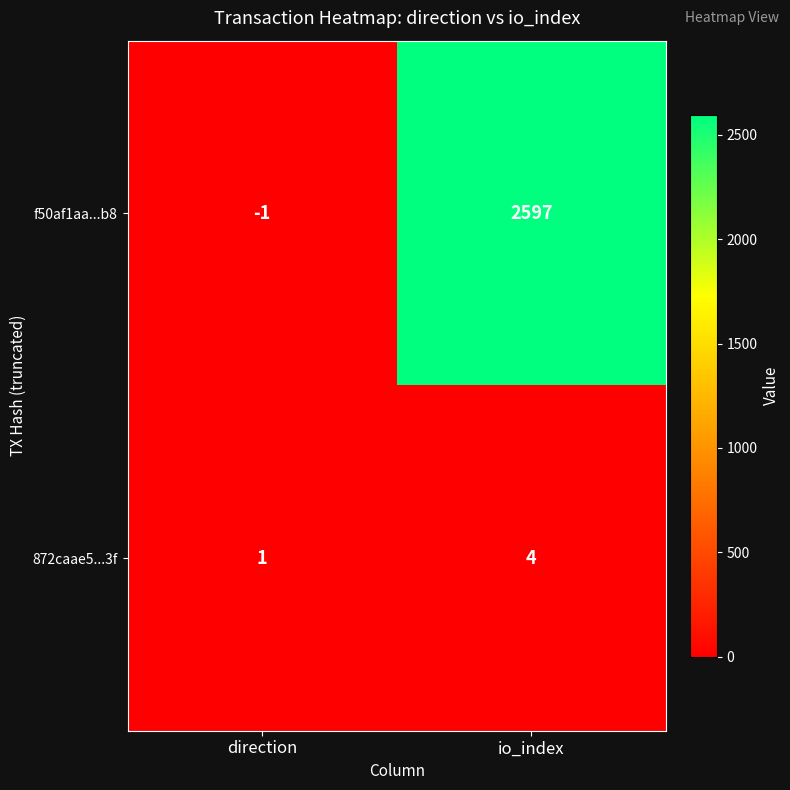

Is it true that f50af1aa...b8 equals 0 at direction?

False